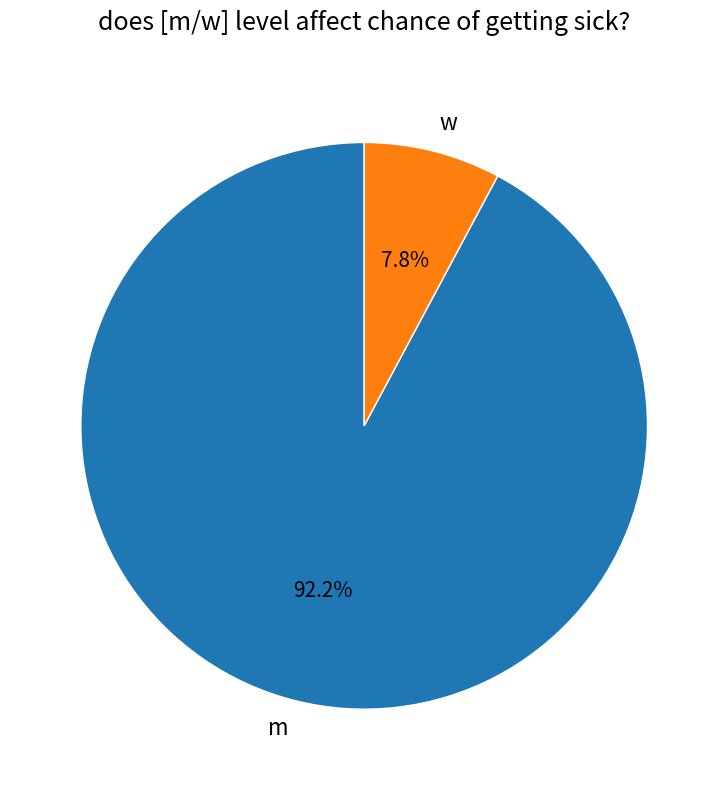

True or false: m accounts for 79% of the total.

False